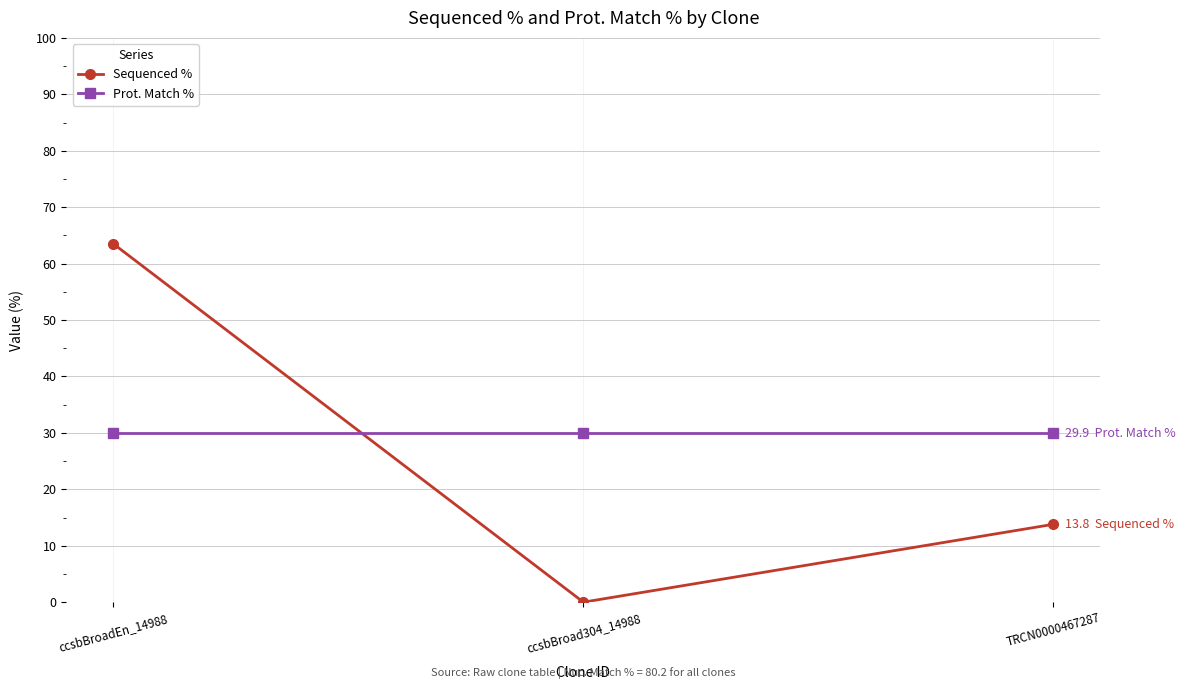

At which category does the chart reach its minimum across all series?

ccsbBroad304_14988